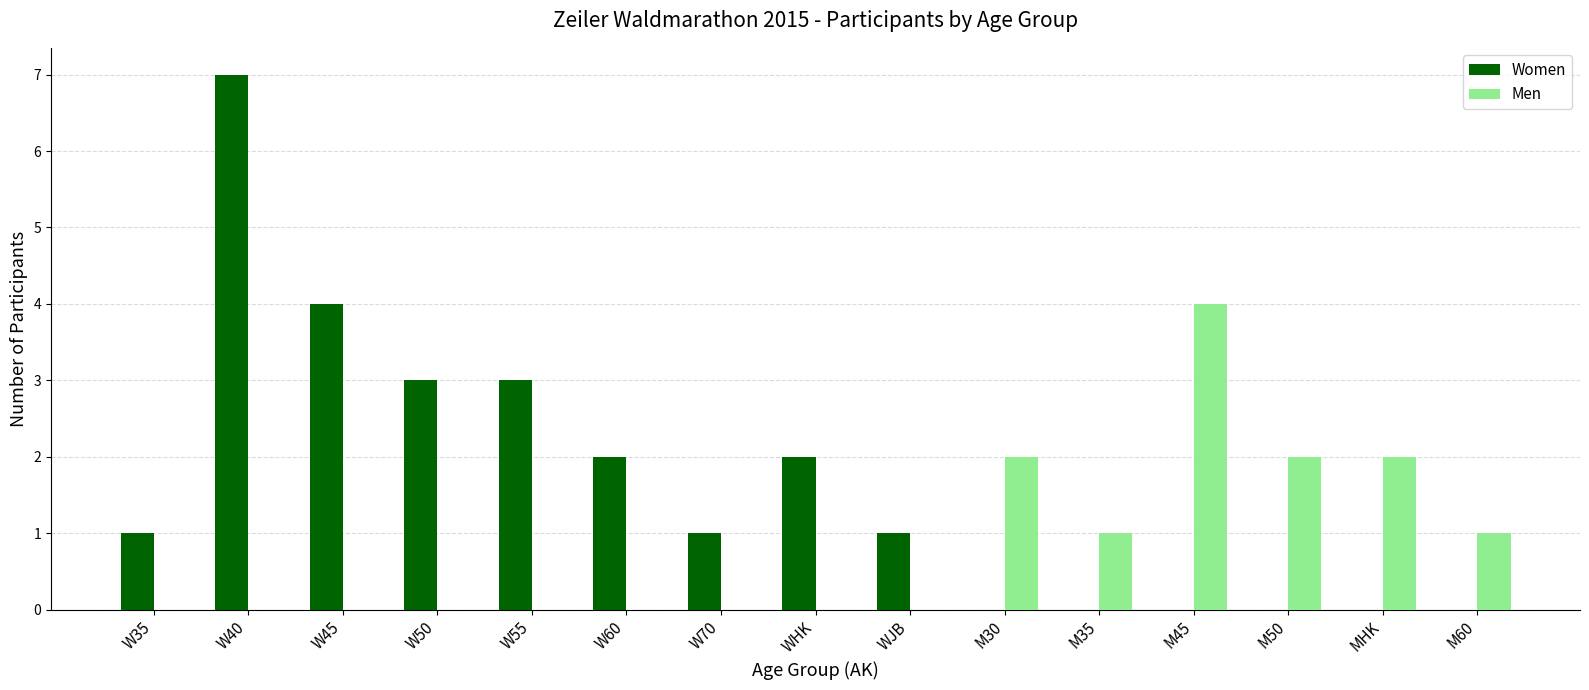

Which series has the widest spread of values?

Women